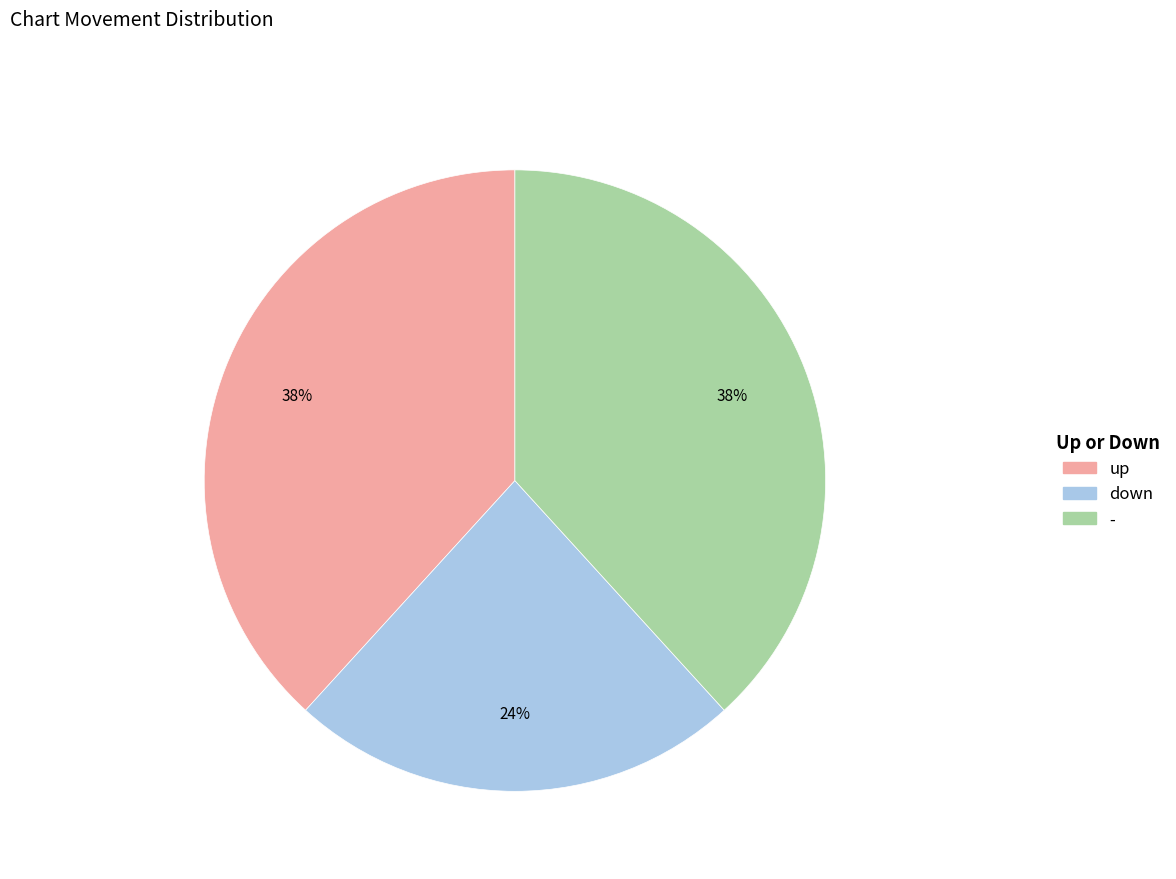

To the nearest percent, what is the average slice percentage?

33%